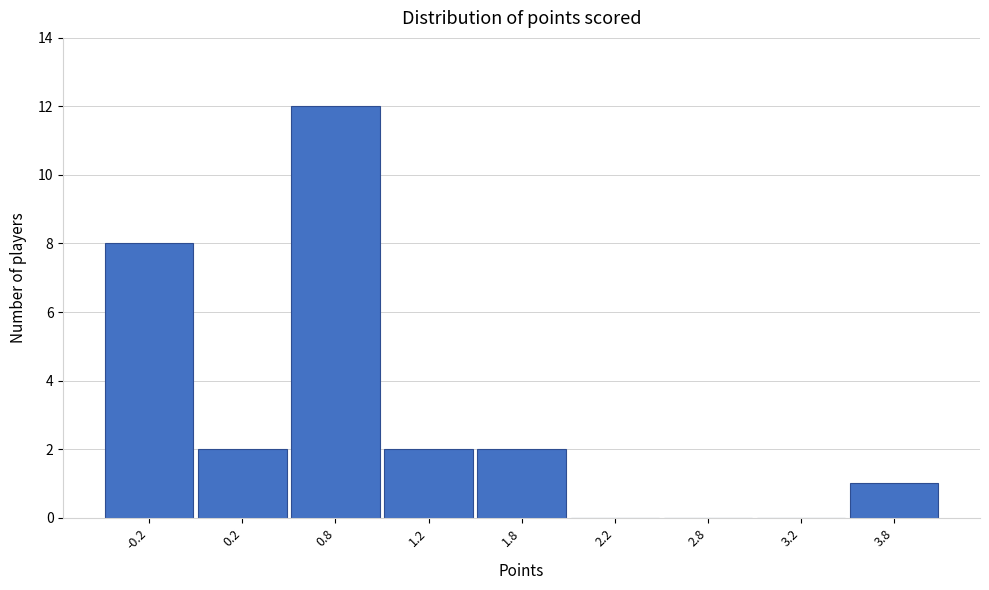

Reading left to right, transcribe all the data shown in this chart.

-0.2=8	0.2=2	0.8=12	1.2=2	1.8=2	2.2=0	2.8=0	3.2=0	3.8=1